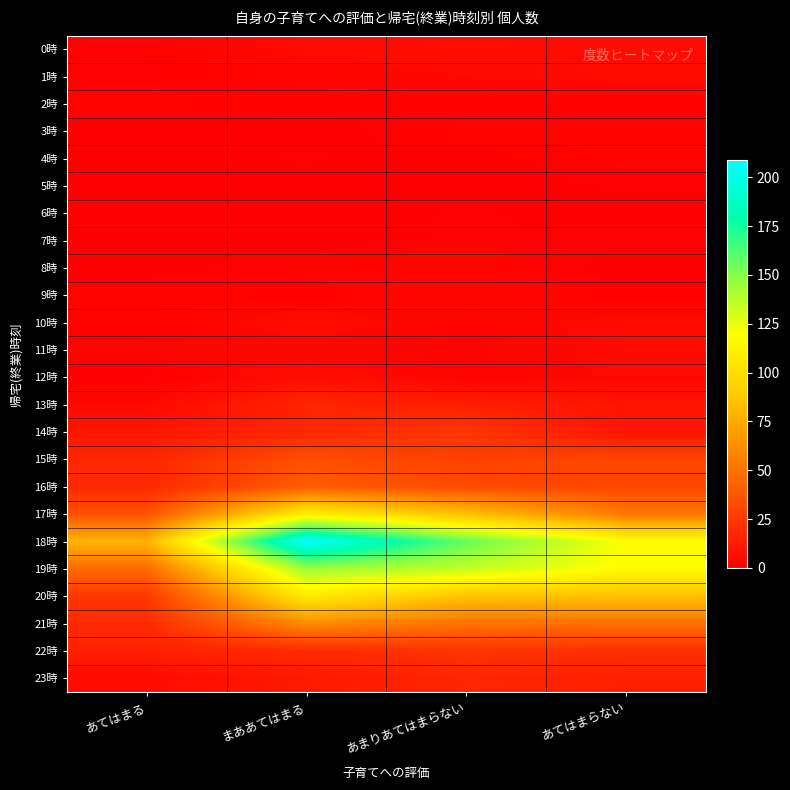

Between あまりあてはまらない and あてはまらない, which is larger?

あまりあてはまらない